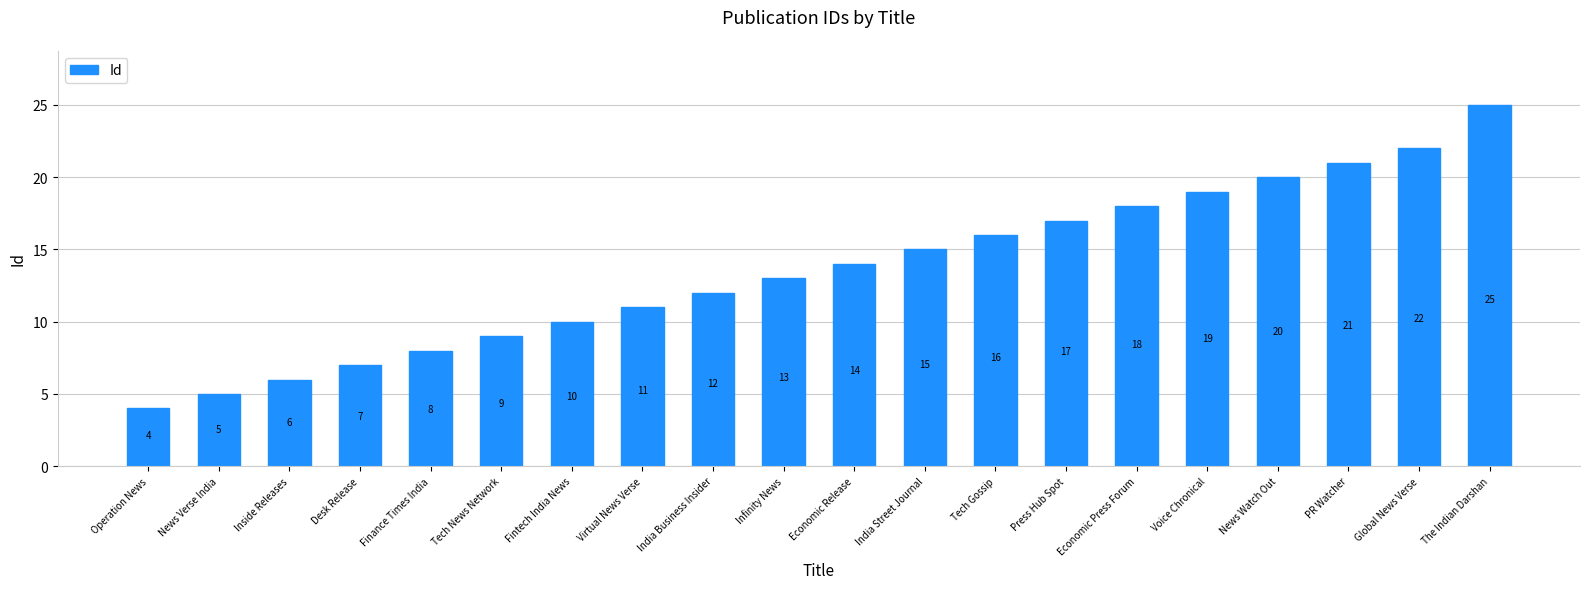

Reading right to left, what are all the values shown in this chart?

25	22	21	20	19	18	17	16	15	14	13	12	11	10	9	8	7	6	5	4